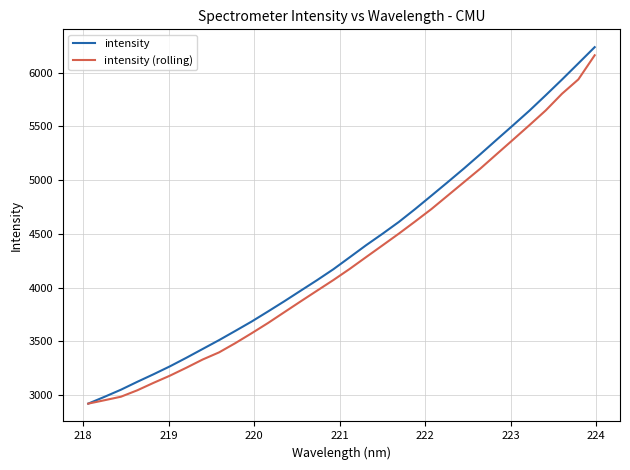

Which series has the largest range (max minus min)?

intensity